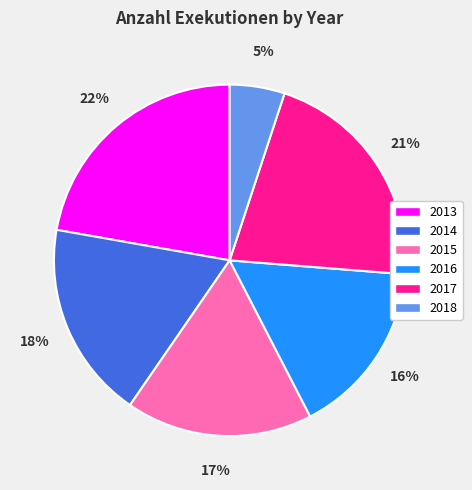

What percentage is the 2016 slice, to the nearest percent?

16%